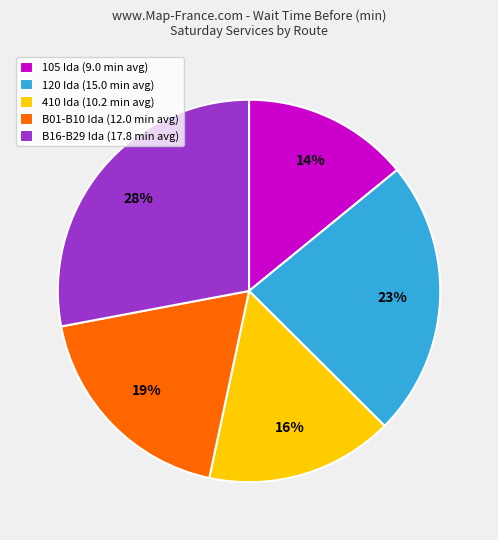

What percentage is the 410 Ida (10.2 min avg) slice, to the nearest percent?

16%